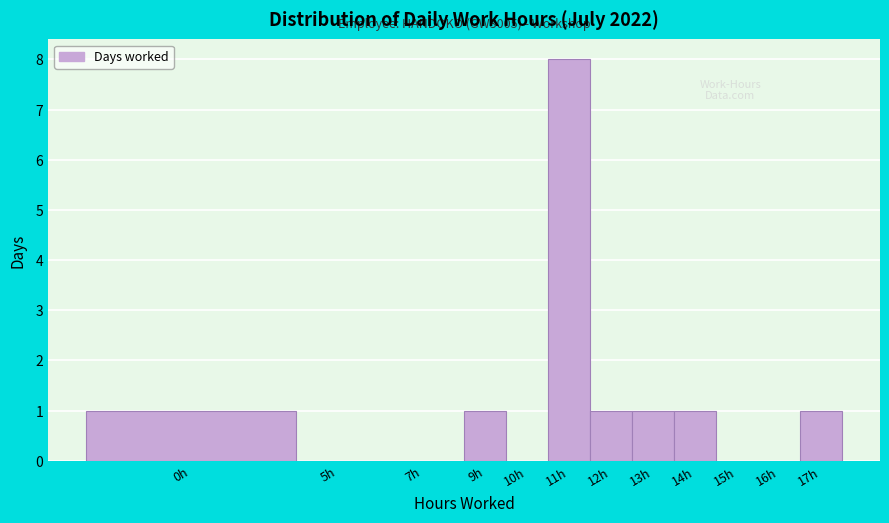

Reading right to left, transcribe all the data shown in this chart.

17h=1	16h=0	15h=0	14h=1	13h=1	12h=1	11h=8	10h=0	9h=1	7h=0	5h=0	0h=1